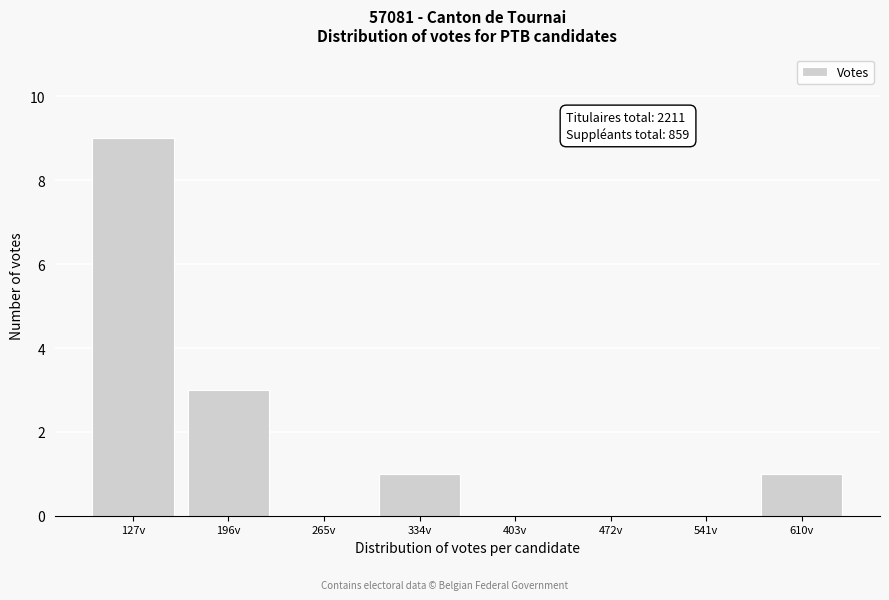

Reading left to right, extract all data points from this chart.

127v=9	196v=3	265v=0	334v=1	403v=0	472v=0	541v=0	610v=1